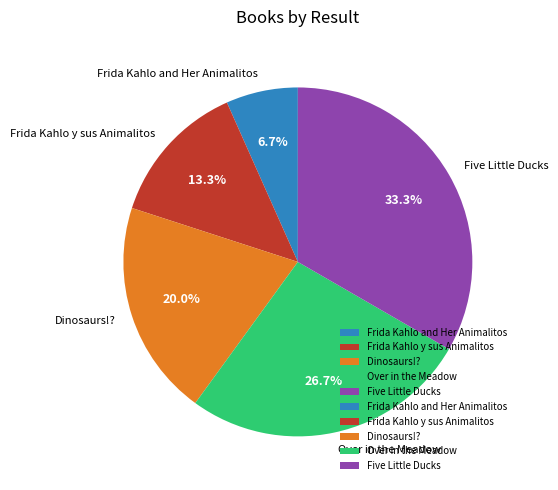

Combined, what portion of the pie is Frida Kahlo y sus Animalitos and Over in the Meadow?

40.0%